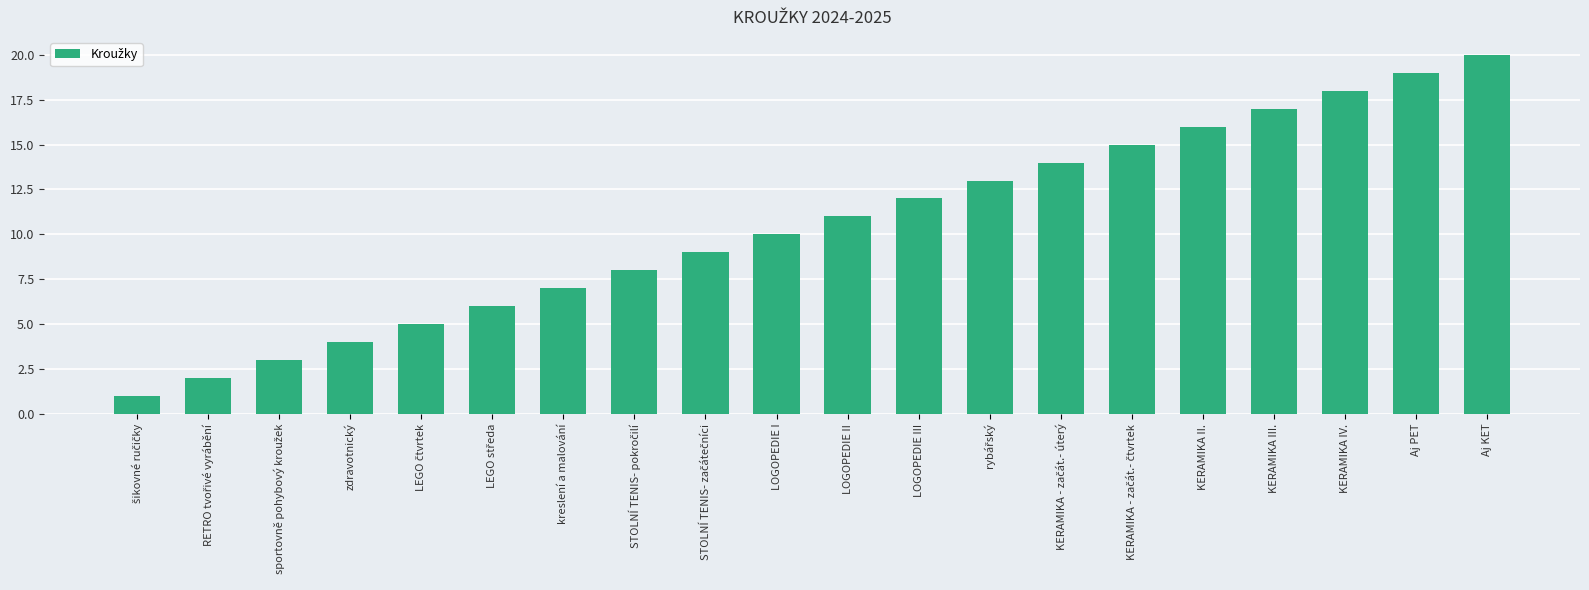

Reading left to right, extract all data points from this chart.

1	2	3	4	5	6	7	8	9	10	11	12	13	14	15	16	17	18	19	20